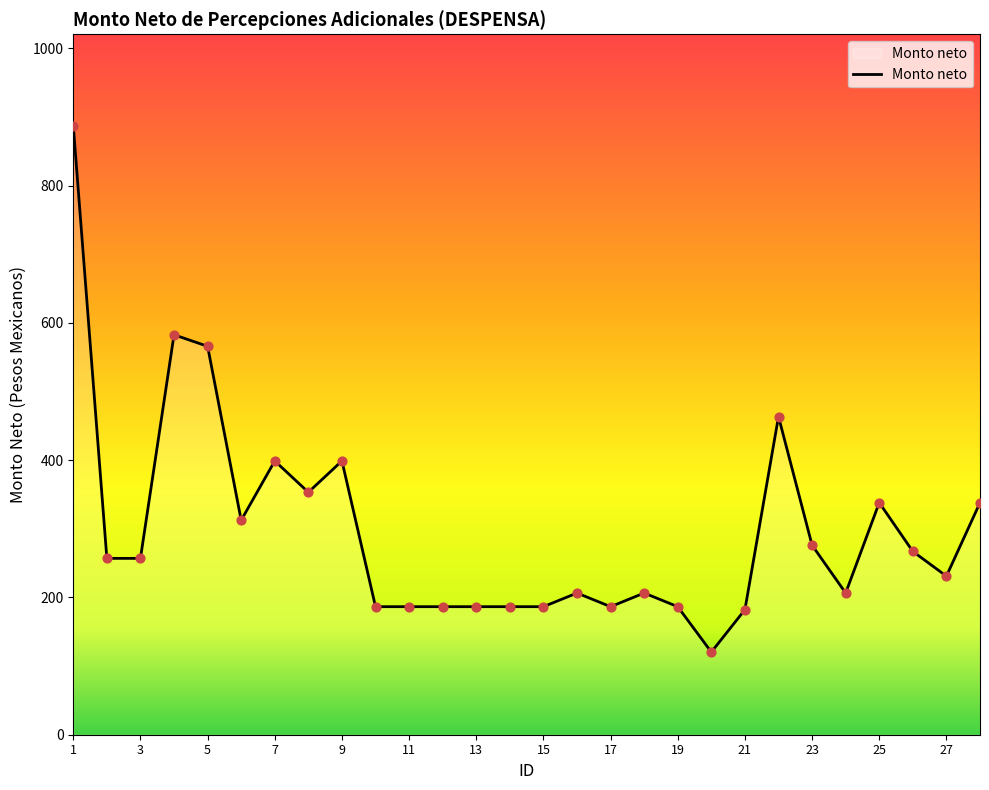

What is the difference between the maximum and minimum values?

766.9